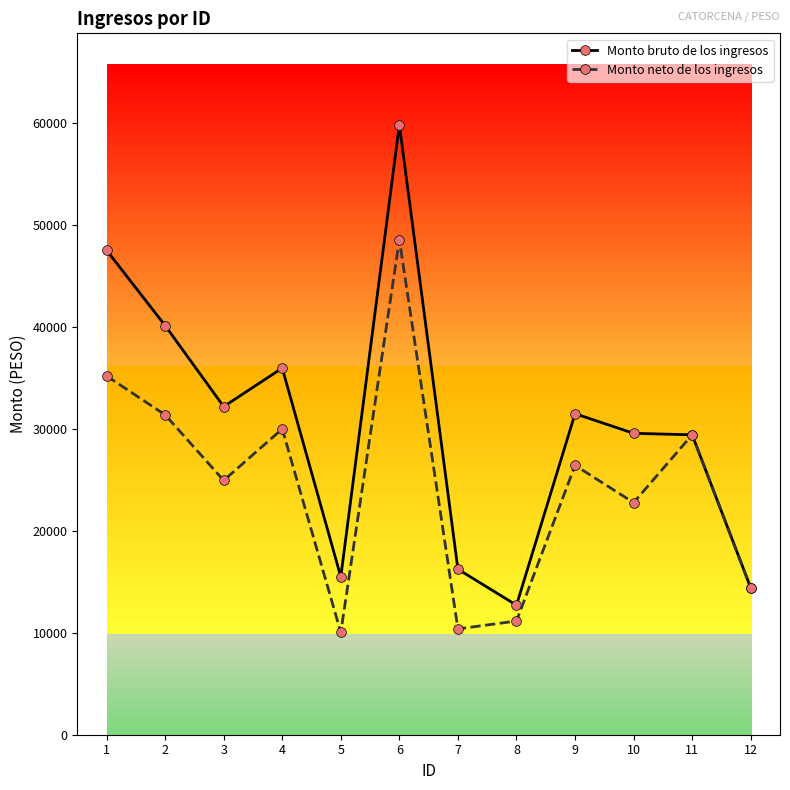

Which series changed the most between 3 and 10?

Monto bruto de los ingresos